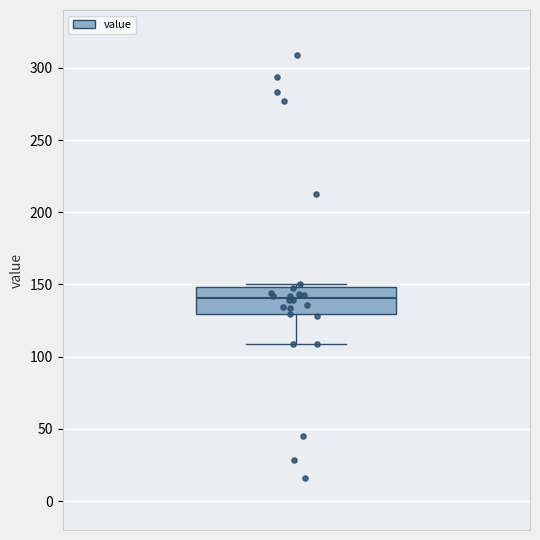

Where does the lower whisker of the box end on the y-axis? The values are not printed on the chart, so give them approximately, as read against the axis.

110